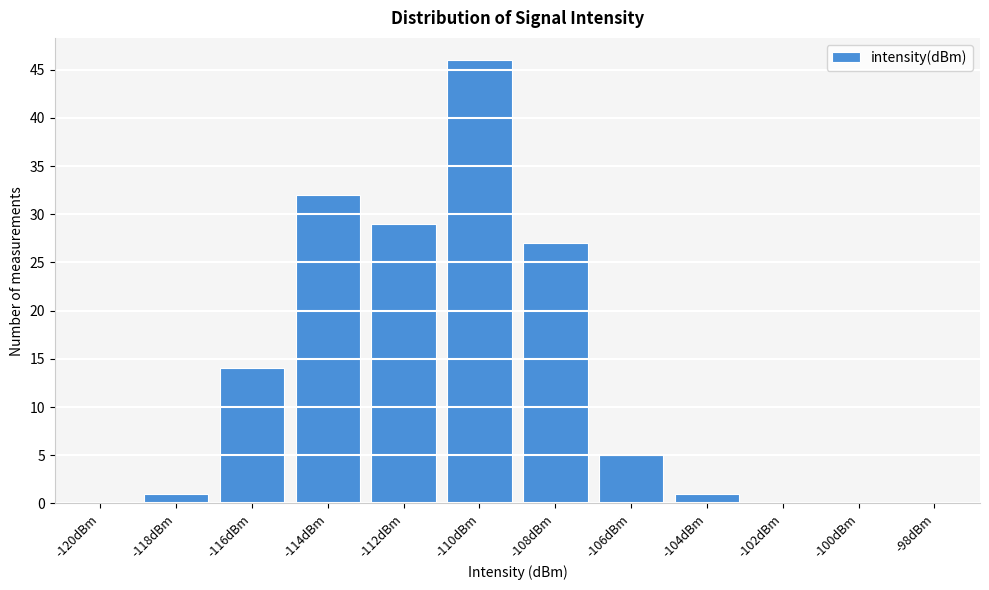

Reading left to right, extract all data points from this chart.

-120dBm=0	-118dBm=1	-116dBm=14	-114dBm=32	-112dBm=29	-110dBm=46	-108dBm=27	-106dBm=5	-104dBm=1	-102dBm=0	-100dBm=0	-98dBm=0